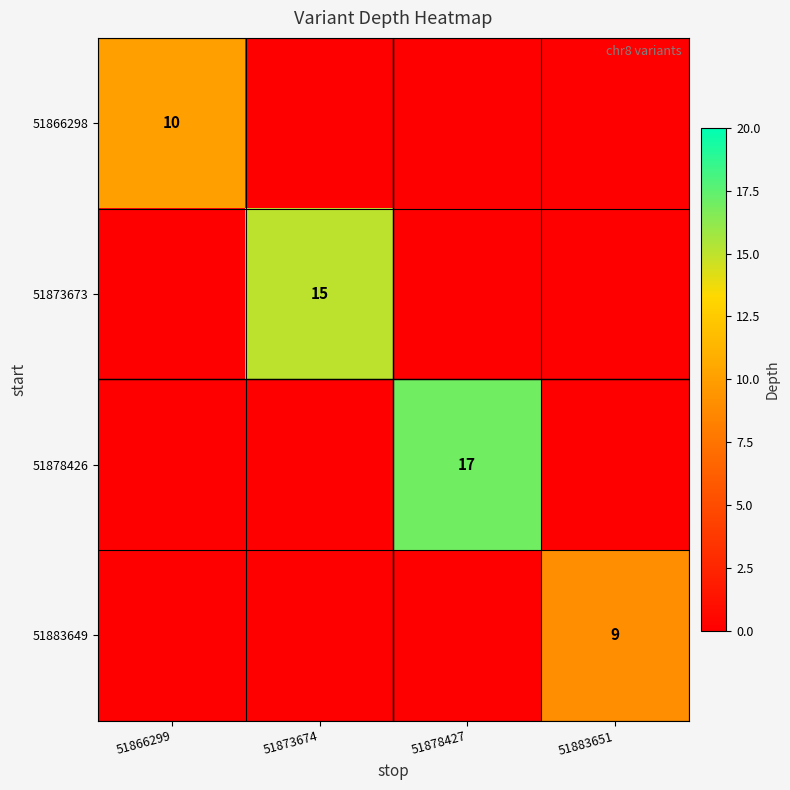

Is it true that 51883649 equals 9 at 51883651?

True